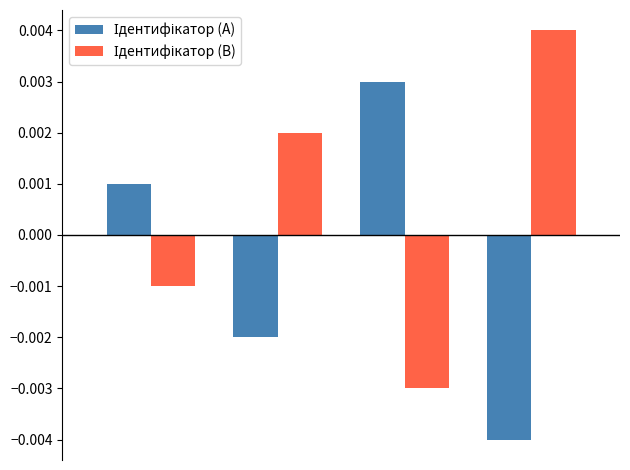

At how many categories does at least one series exceed 0?

4